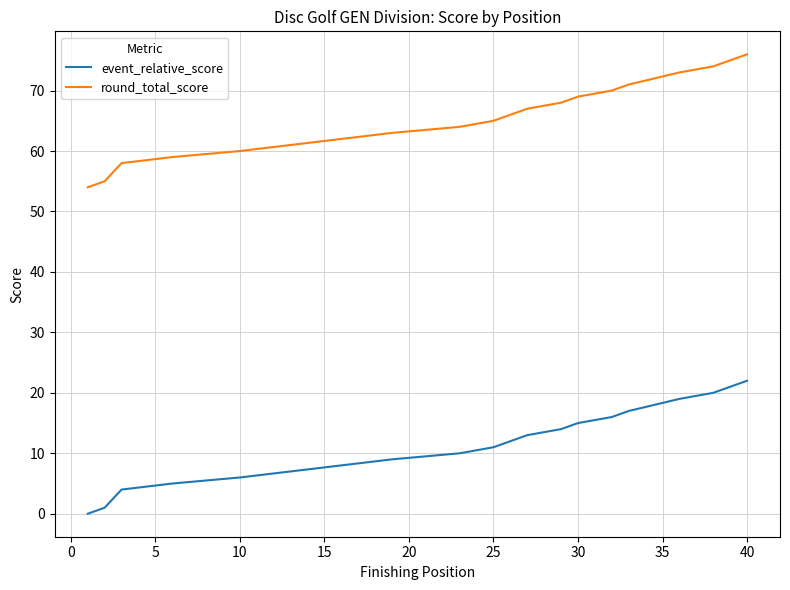

Does the chart display data point markers on the line(s)?

No